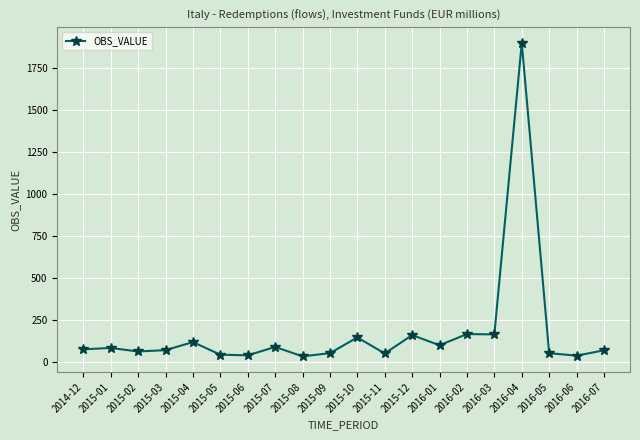

Count the number of categories in the chart.

20